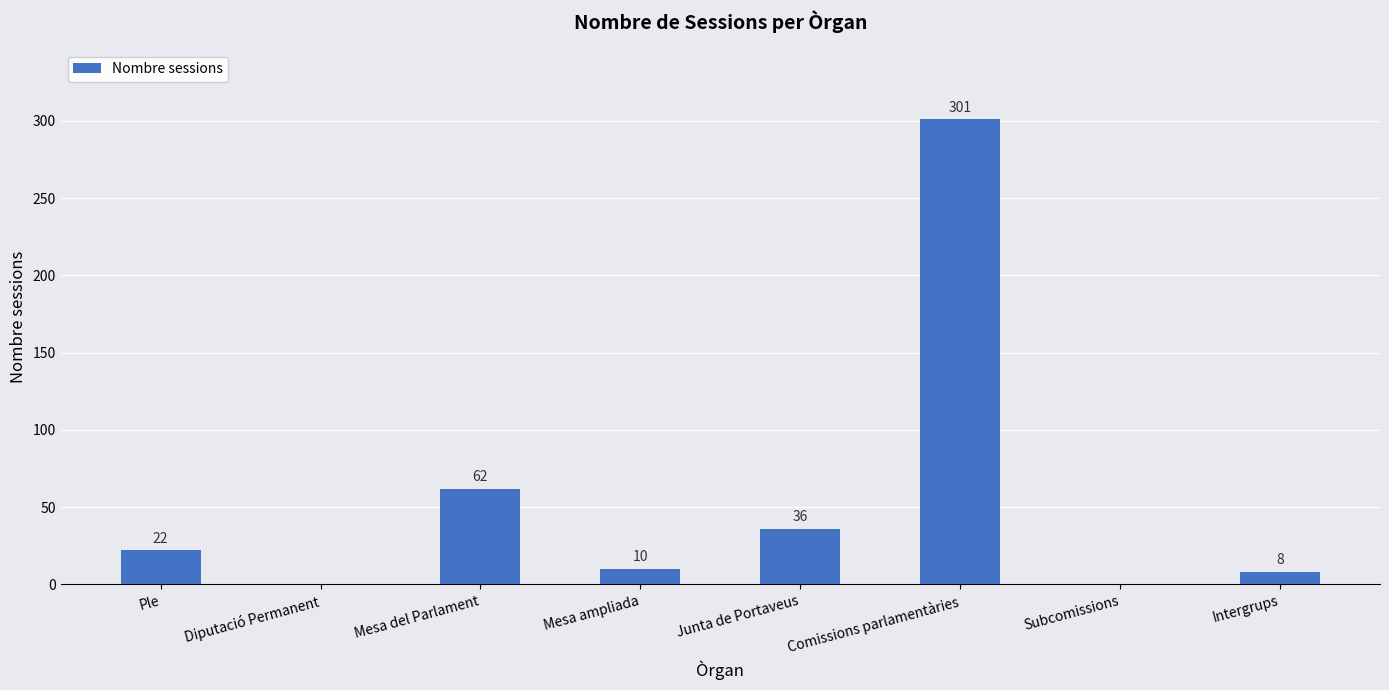

Read the value at Comissions parlamentàries, to the nearest 5.

300